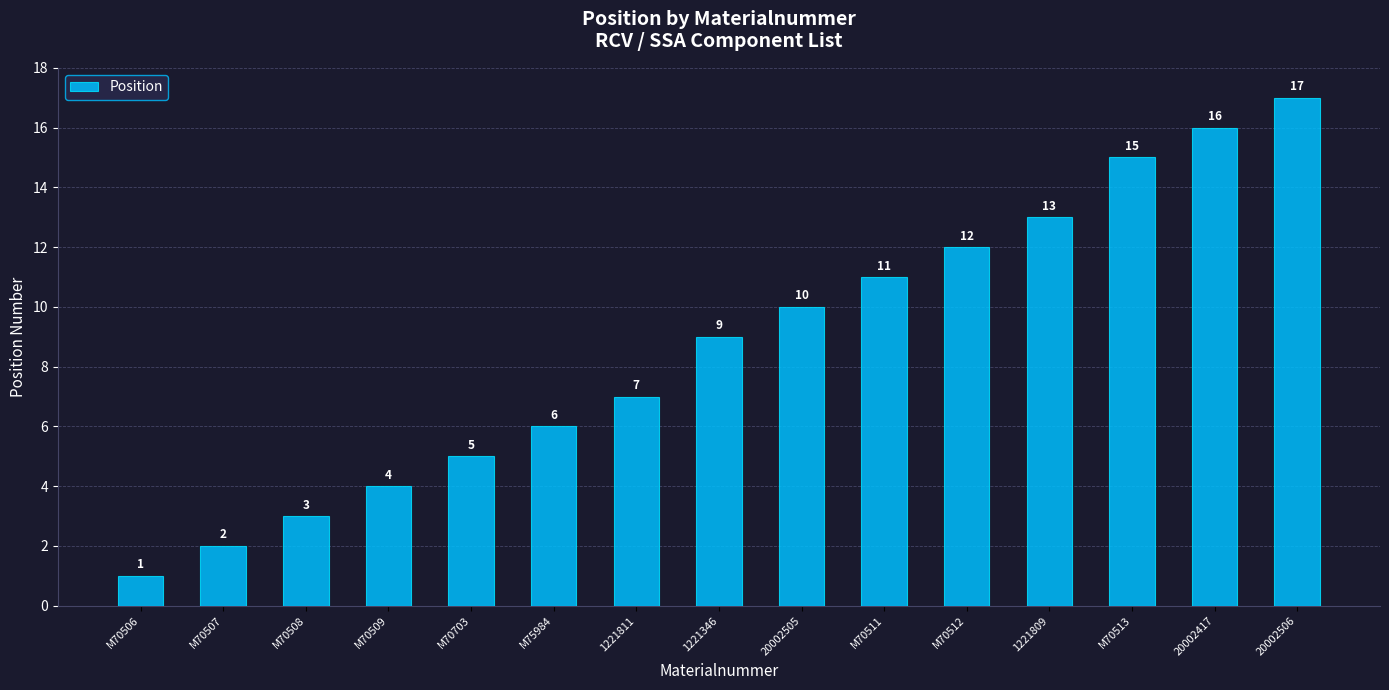

Is it true that the value at M70509 is 6?

False